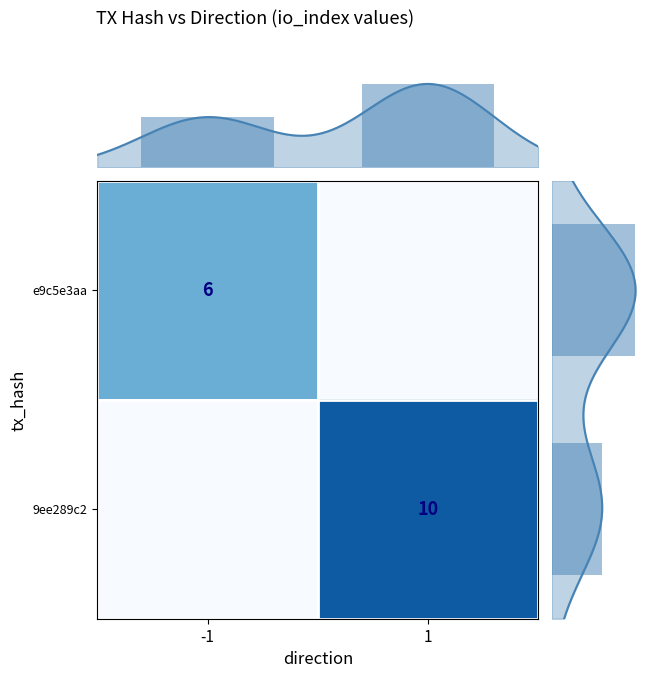

What is the difference between the highest and lowest values at io_index?

4